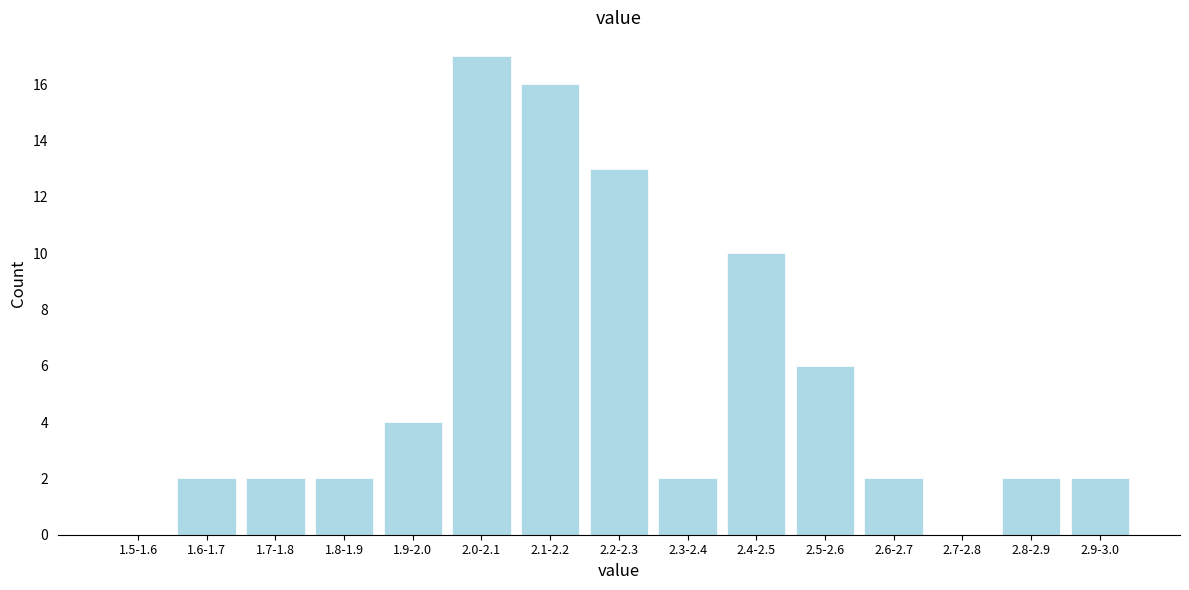

Reading left to right, transcribe all the data shown in this chart.

1.5-1.6=0	1.6-1.7=2	1.7-1.8=2	1.8-1.9=2	1.9-2.0=4	2.0-2.1=17	2.1-2.2=16	2.2-2.3=13	2.3-2.4=2	2.4-2.5=10	2.5-2.6=6	2.6-2.7=2	2.7-2.8=0	2.8-2.9=2	2.9-3.0=2